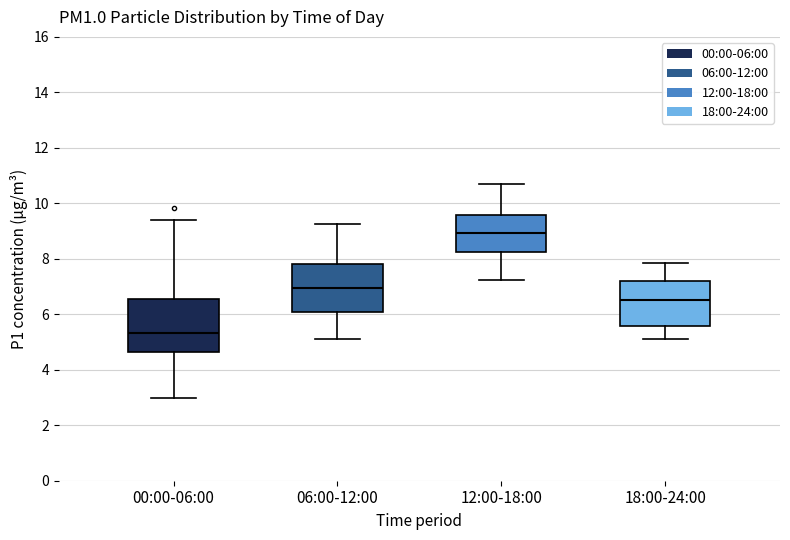

Where is the lower edge of the box for 12:00-18:00 on the y-axis? The values are not printed on the chart, so give them approximately, as read against the axis.

8.2